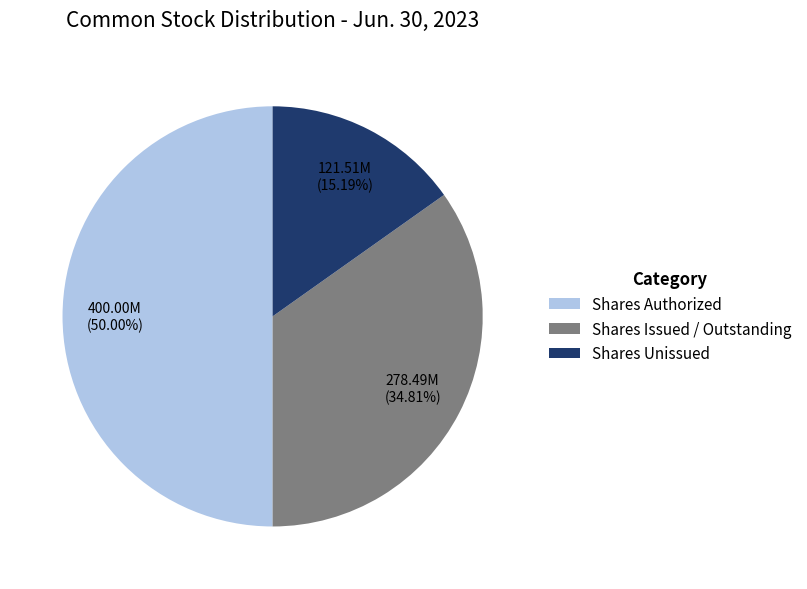

Rank the categories by value from highest to lowest.

Shares Authorized, Shares Issued / Outstanding, Shares Unissued